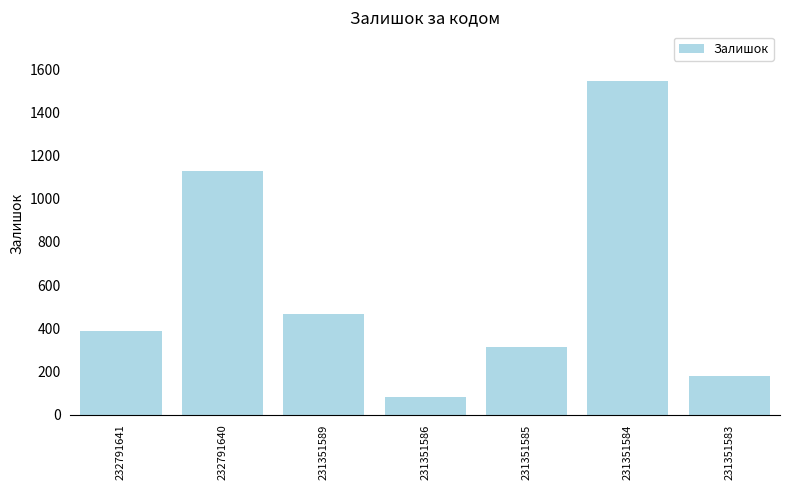

What is the difference between the maximum and minimum values?

1464